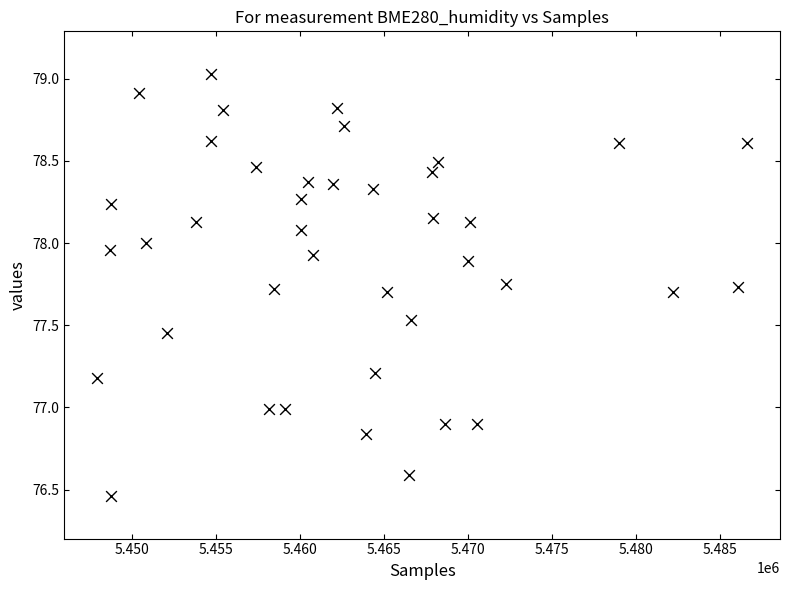

What is the range of Y values (max minus min)?

2.6